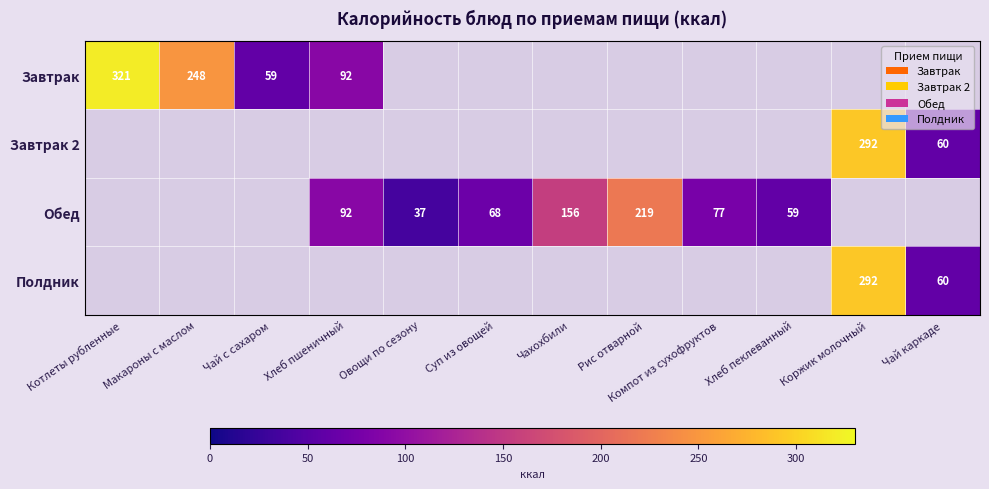

True or false: Обед has a value of 27.3 at Суп из овощей.

False